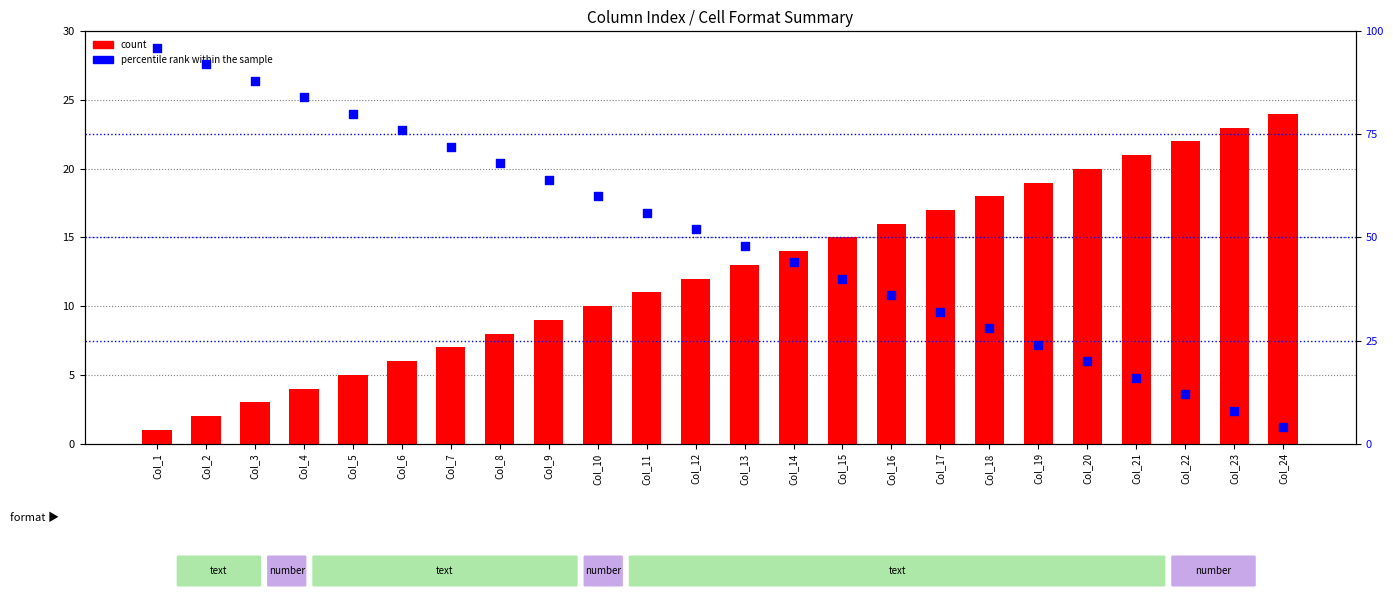

Which series has the largest total across all categories?

percentile rank within the sample